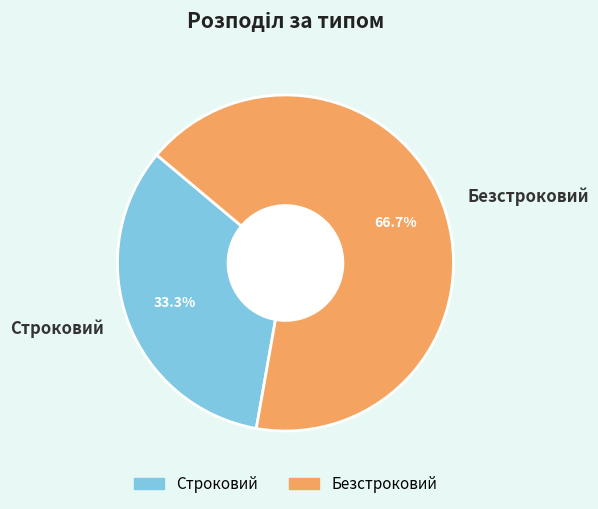

What is the majority slice?

Безстроковий